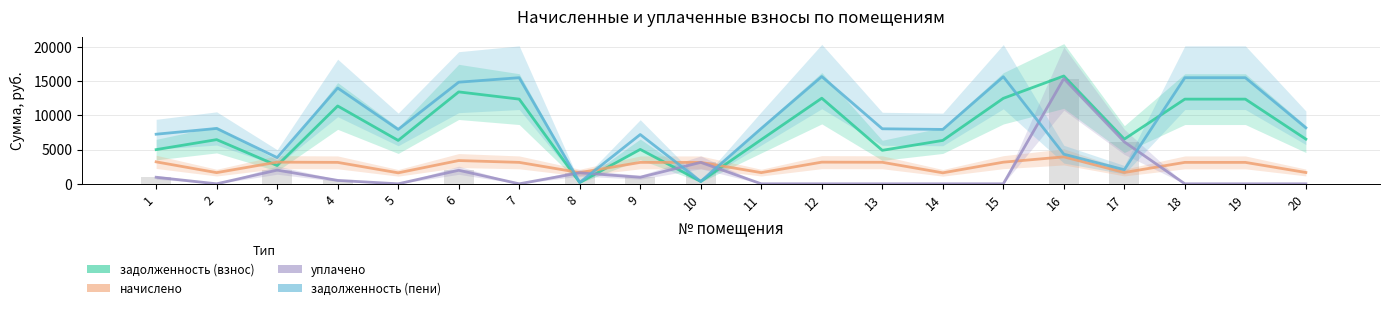

Which series has the largest total across all categories?

задолженность (пени)